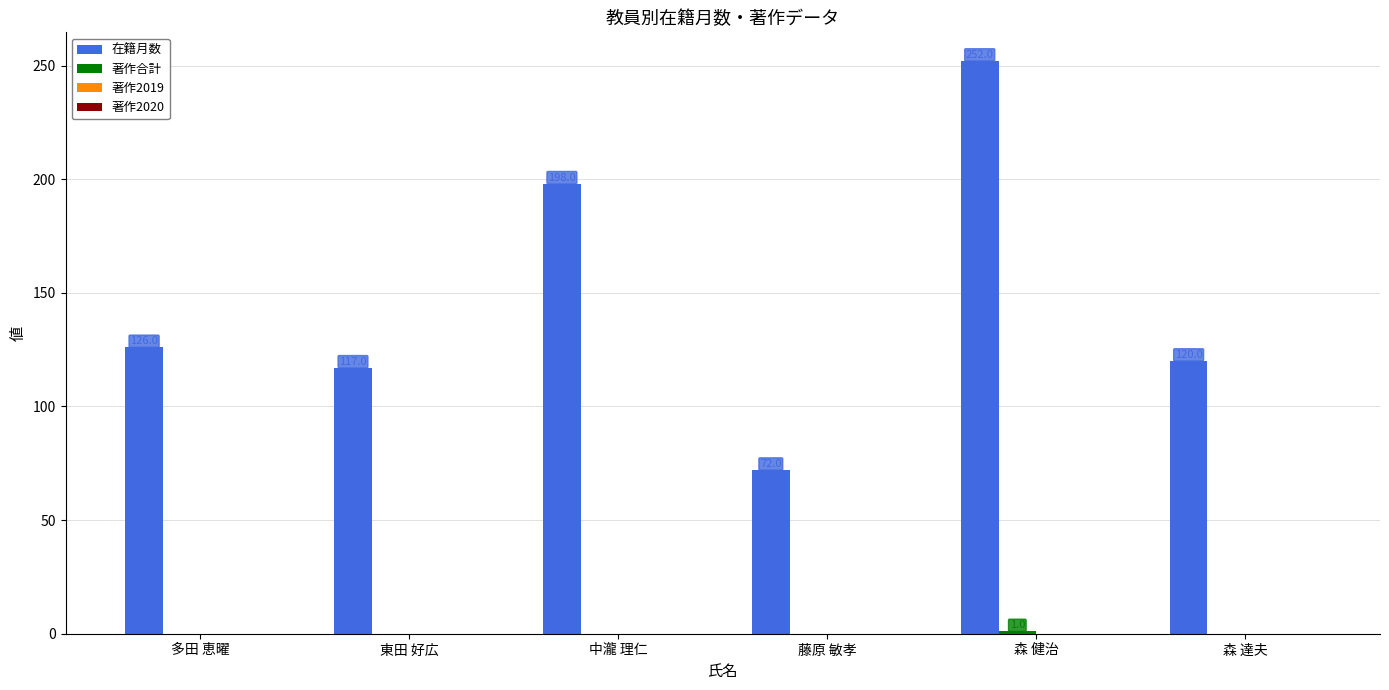

What is the total value across all series at 中瀧 理仁?

198